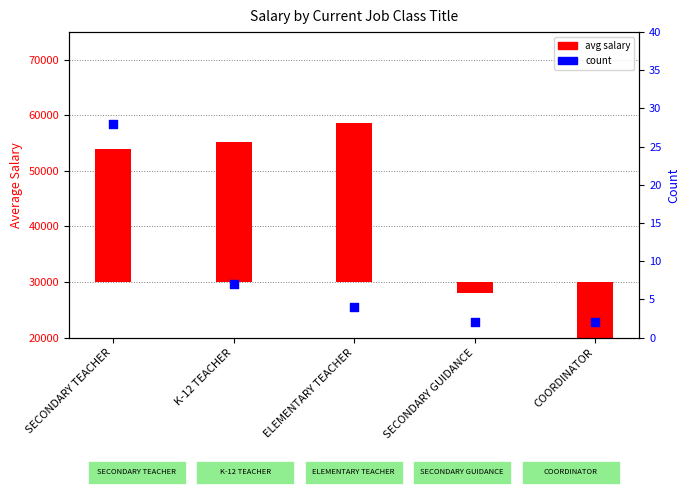

Which has a higher value, SECONDARY GUIDANCE or ELEMENTARY TEACHER?

ELEMENTARY TEACHER